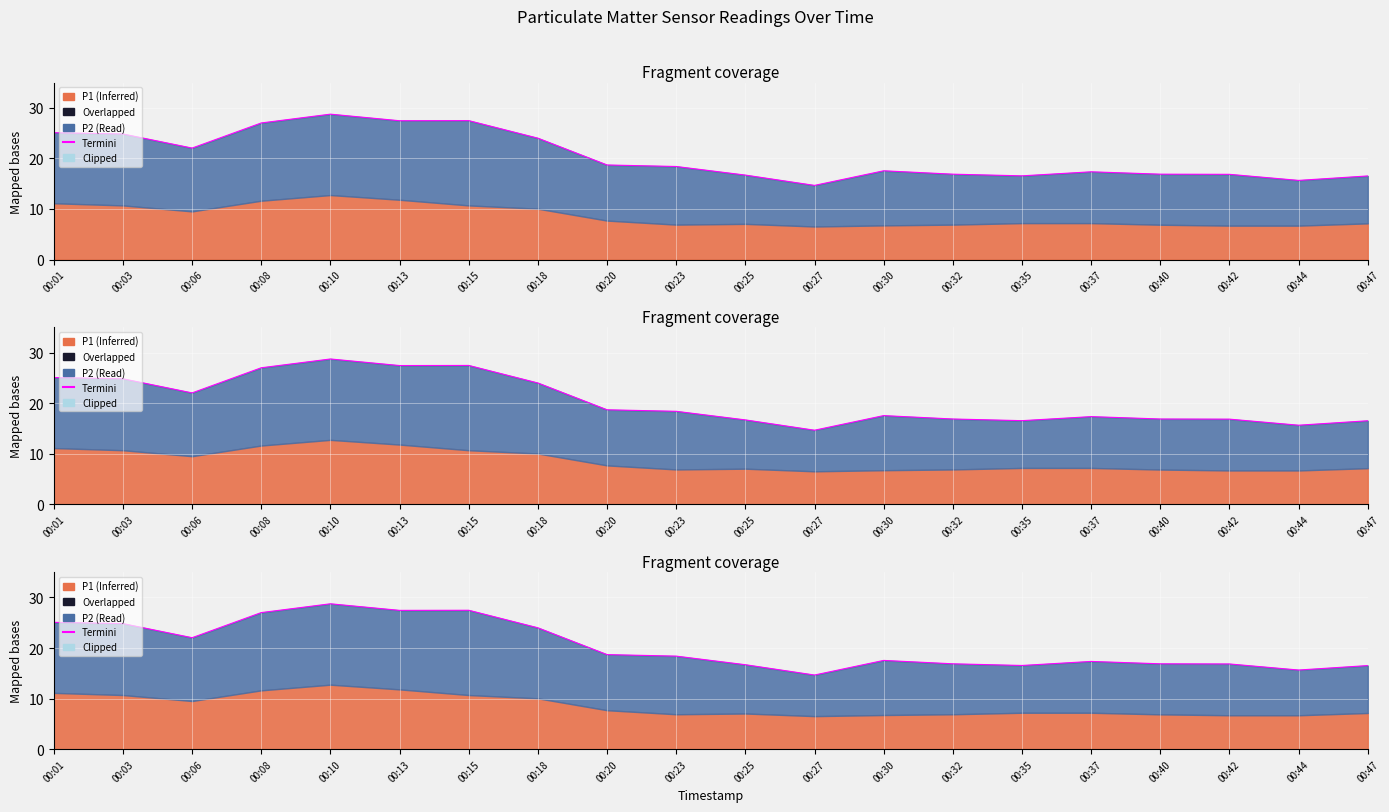

List the labels in order of value, largest first.

00:10, 00:15, 00:13, 00:08, 00:01, 00:03, 00:18, 00:06, 00:20, 00:23, 00:30, 00:37, 00:32, 00:40, 00:42, 00:25, 00:35, 00:47, 00:44, 00:27